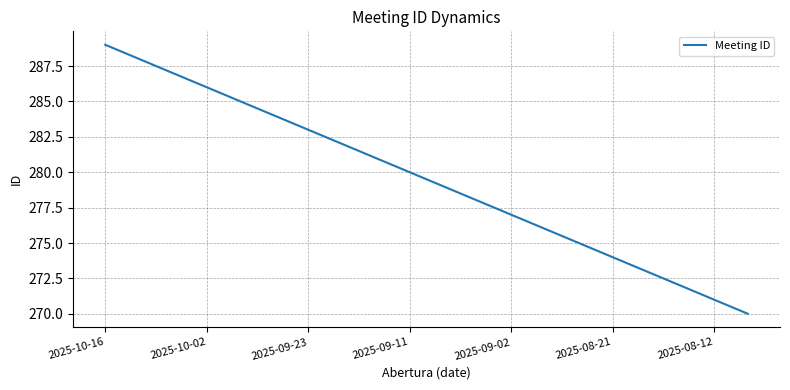

What is the smallest value displayed?

270